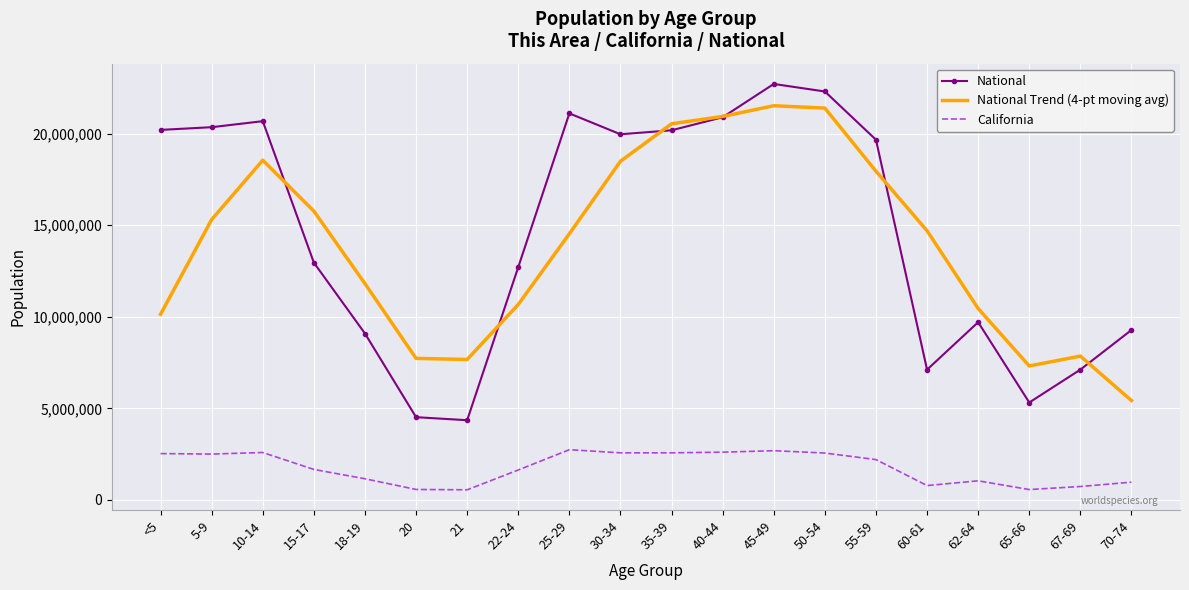

True or false: National has more than 2 points higher than both neighbors.

True